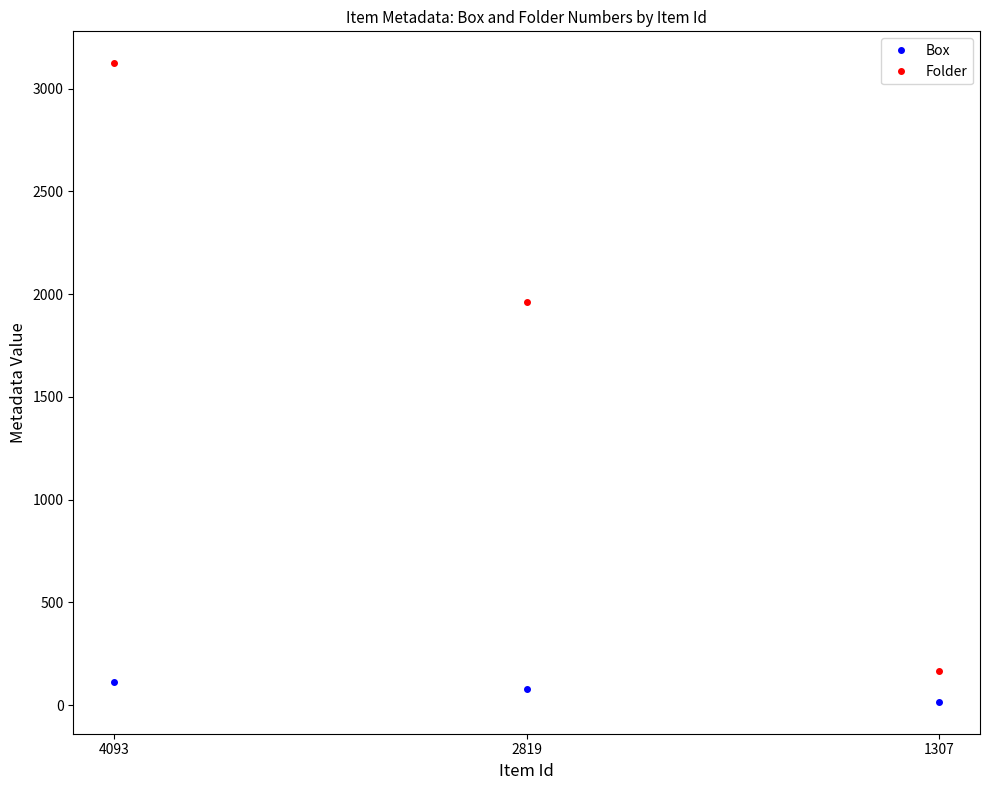

At how many categories does at least one series exceed 2691?

1